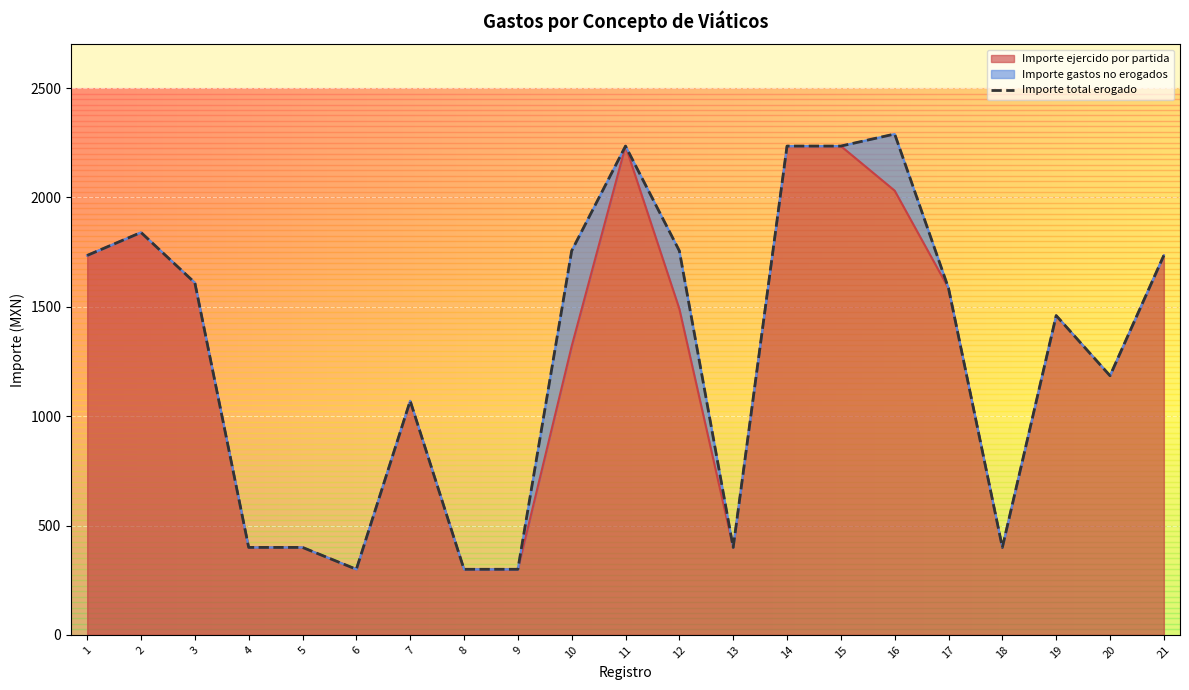

What is the lowest value of the Importe ejercido por partida series?

300